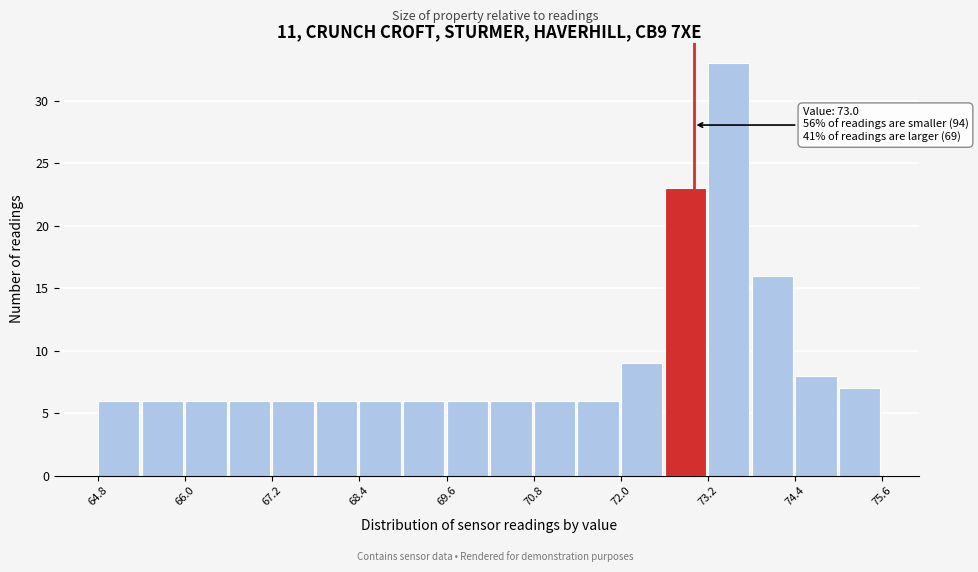

Read against the x-axis, roughly where is the centre of the tallest bar?

73.4